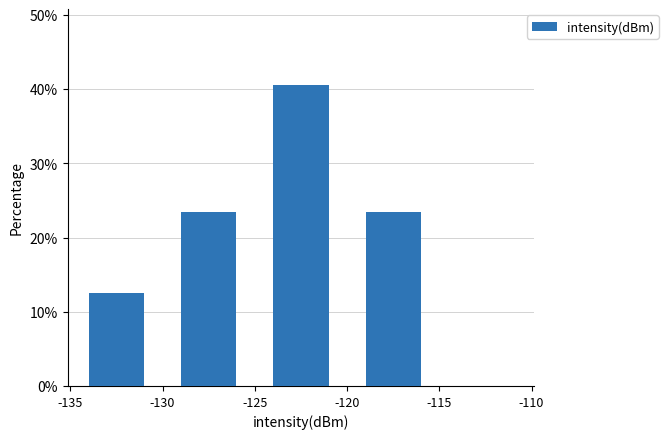

What is the height of the bar covering -125 to -120 on the x-axis? The values are not printed on the chart, so give them approximately, as read against the axis.

41